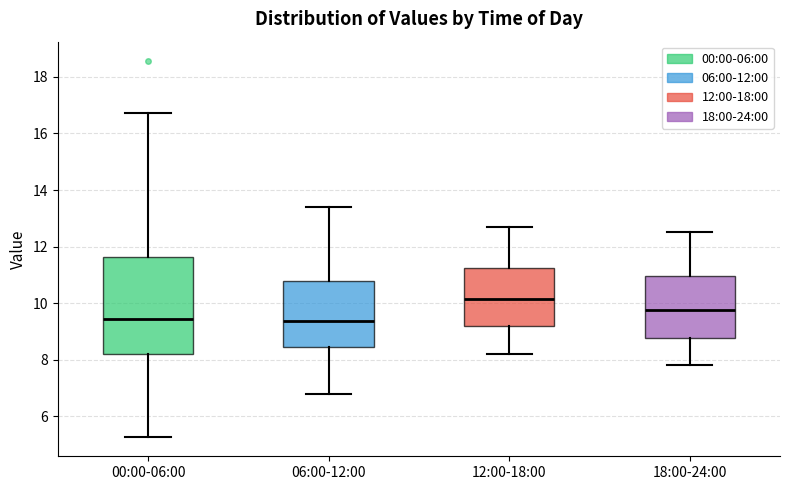

Reading left to right, transcribe this box plot: for each box, give where its median line is, the range the box spans, and where its two whiskers end, as read against the y-axis. The values are not printed on the chart, so give them approximately, as read against the axis.

00:00-06:00: median 9.4, box 8.2 to 11.6, whiskers 5.2 to 16.8
06:00-12:00: median 9.4, box 8.4 to 10.8, whiskers 6.8 to 13.4
12:00-18:00: median 10.2, box 9.2 to 11.2, whiskers 8.2 to 12.8
18:00-24:00: median 9.8, box 8.8 to 11.0, whiskers 7.8 to 12.6